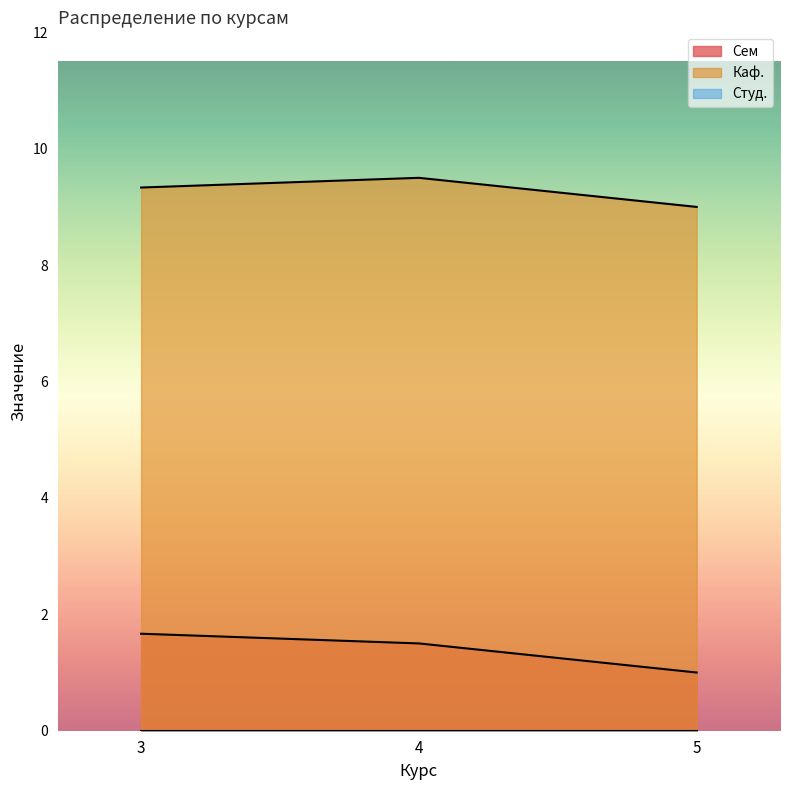

What are all the series names shown in the legend?

Сем, Каф., Студ.